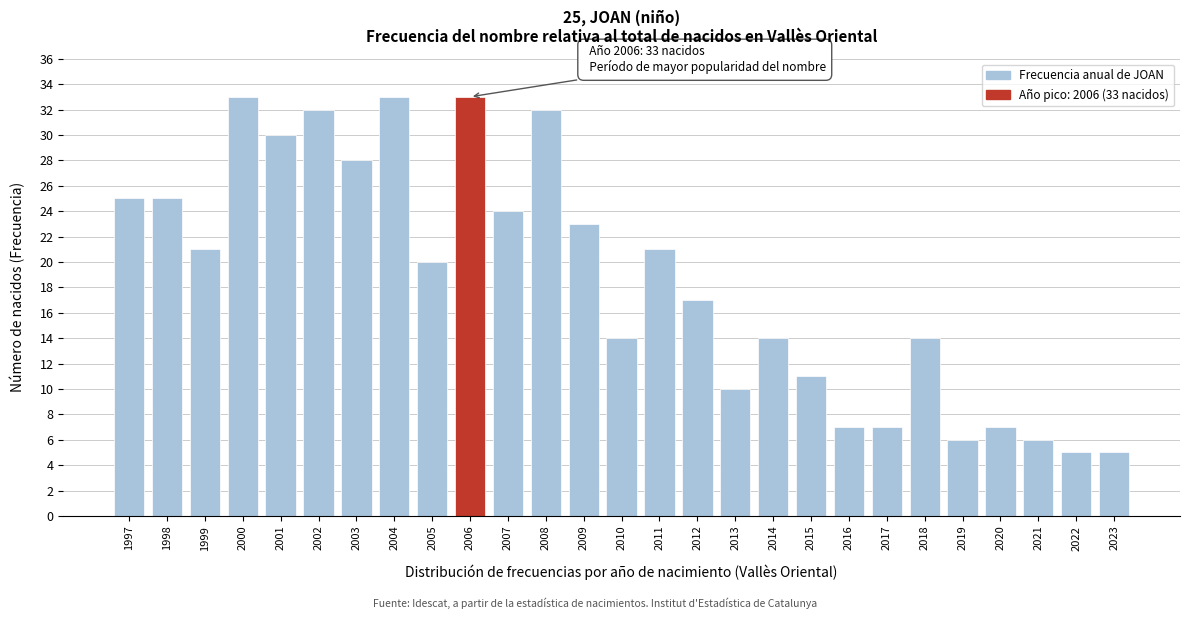

Reading left to right, extract all data points from this chart.

1997=25	1998=25	1999=21	2000=33	2001=30	2002=32	2003=28	2004=33	2005=20	2006=33	2007=24	2008=32	2009=23	2010=14	2011=21	2012=17	2013=10	2014=14	2015=11	2016=7	2017=7	2018=14	2019=6	2020=7	2021=6	2022=5	2023=5